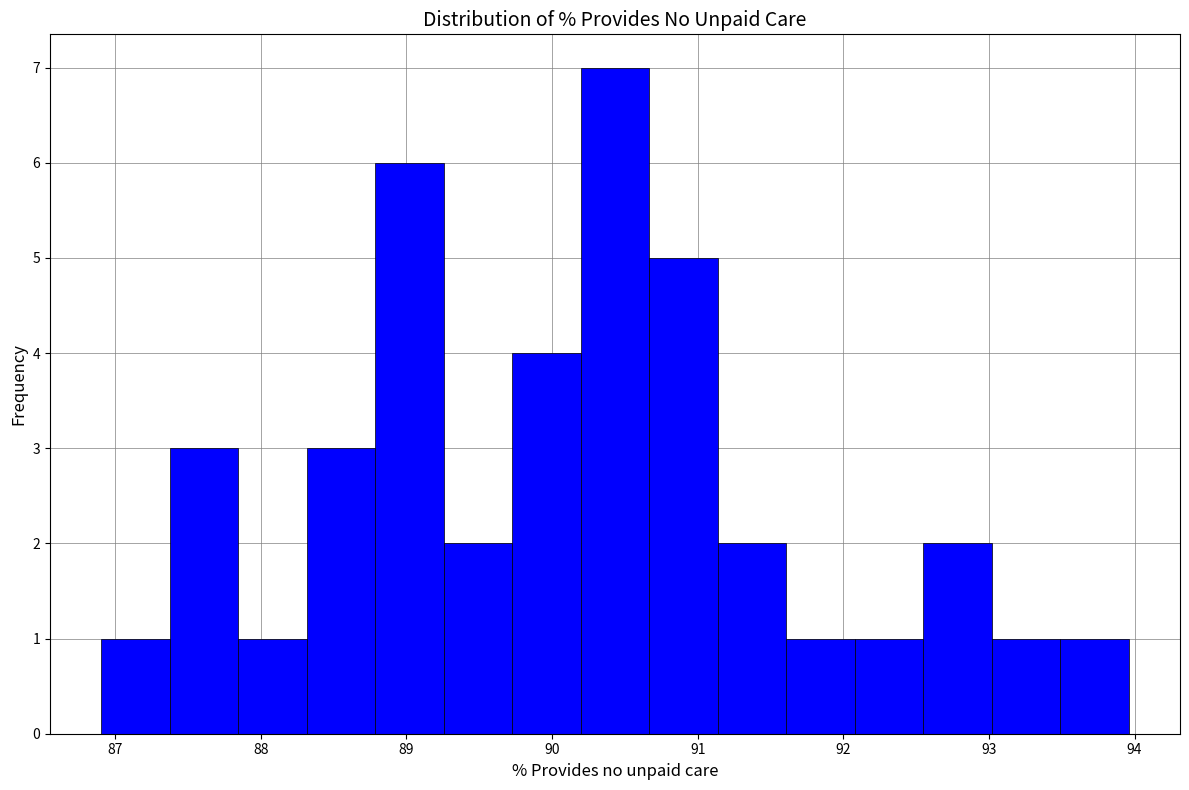

What is the height of the bar covering 93.5 to 94.0 on the x-axis? Neither the bar edges nor the heights are printed on the chart, so give them approximately, as read against the axes.

1